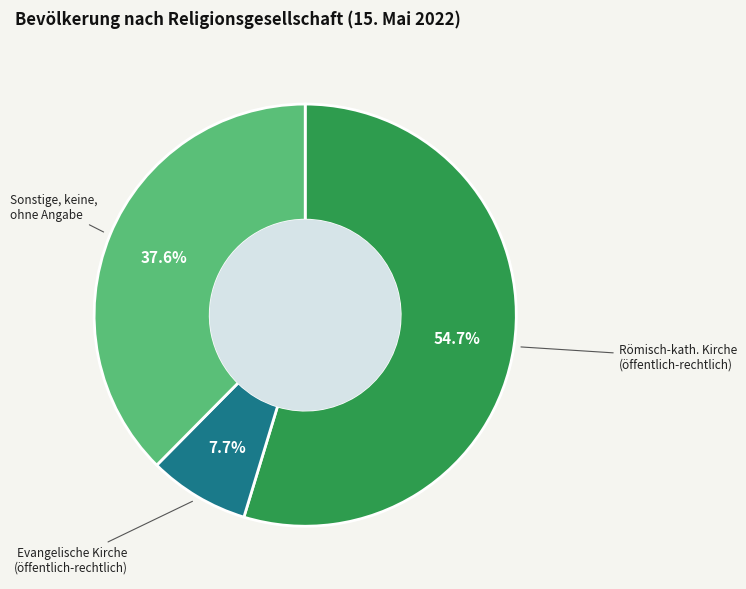

How many slices are in this pie chart?

3